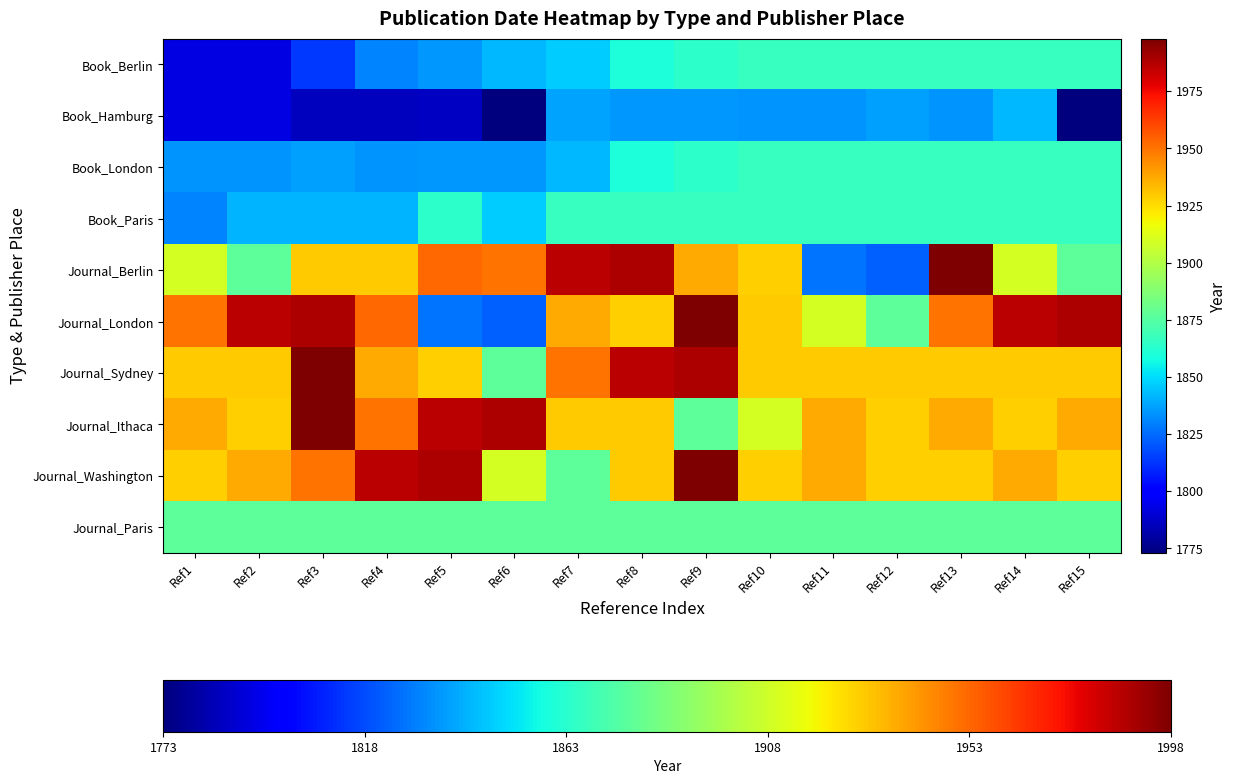

What is the total value across all series at Ref5?

18881